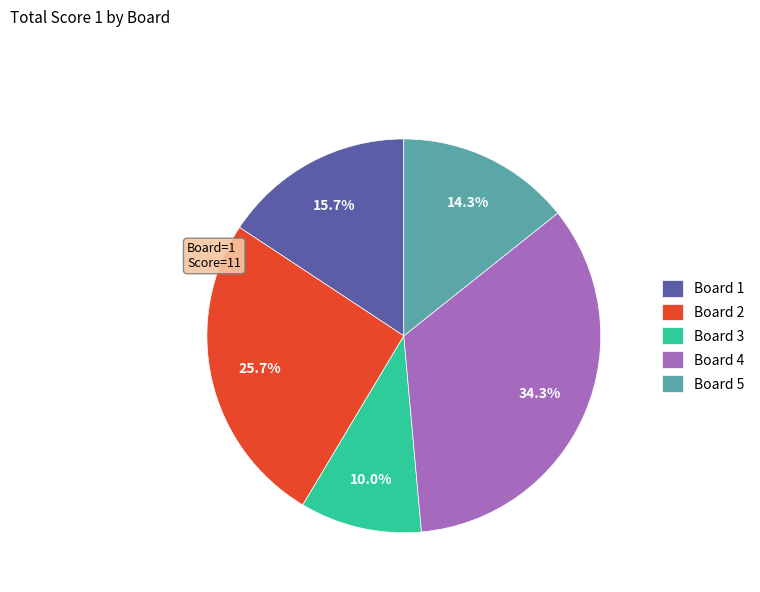

To the nearest percent, what is the combined percentage of Board 4 and Board 3?

44%